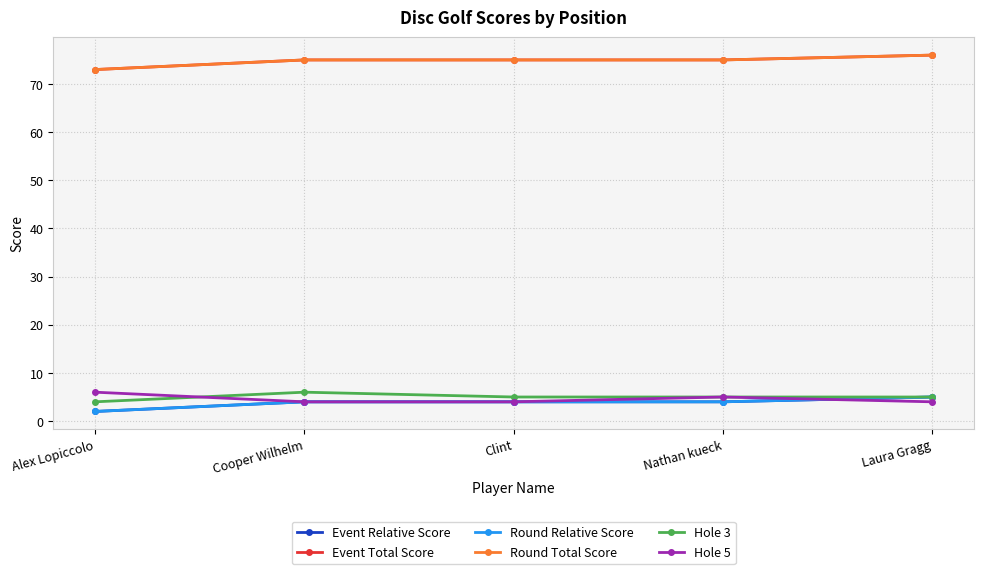

What is the total value across all series at Clint?

167